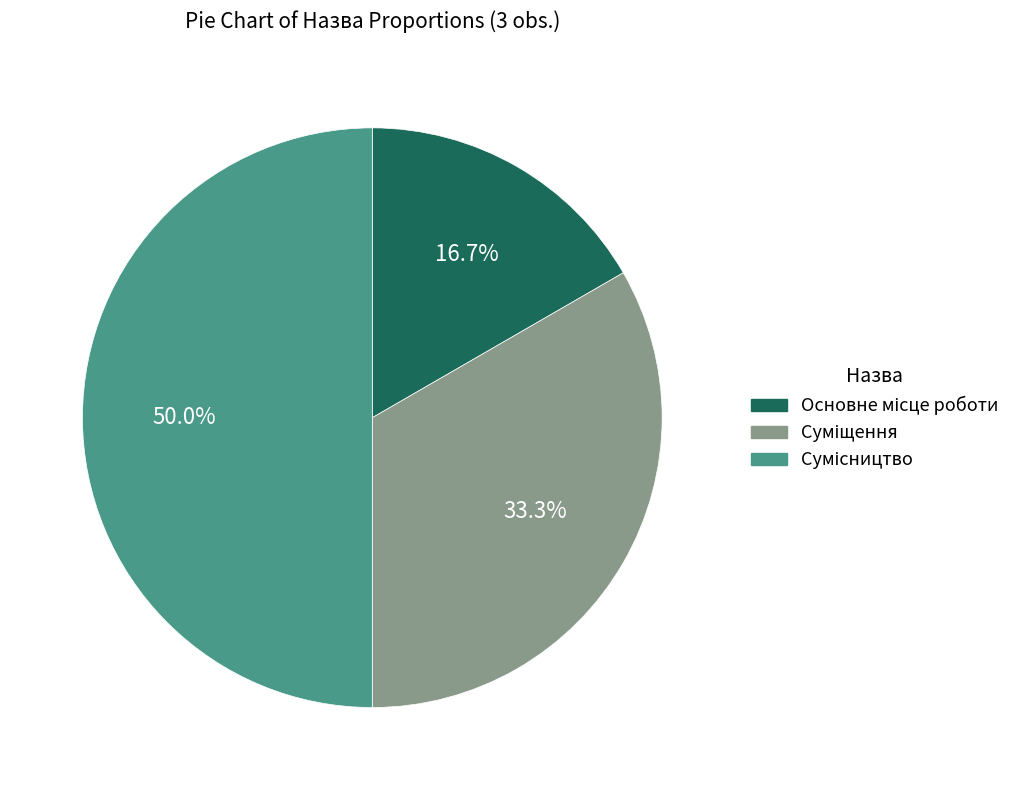

How many slices are in this pie chart?

3